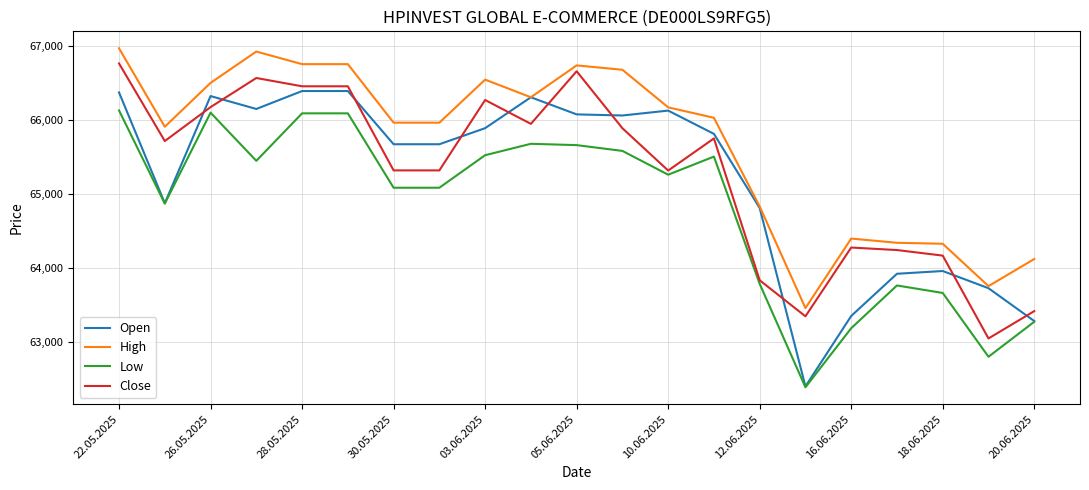

True or false: High and Low intersect in this chart.

False